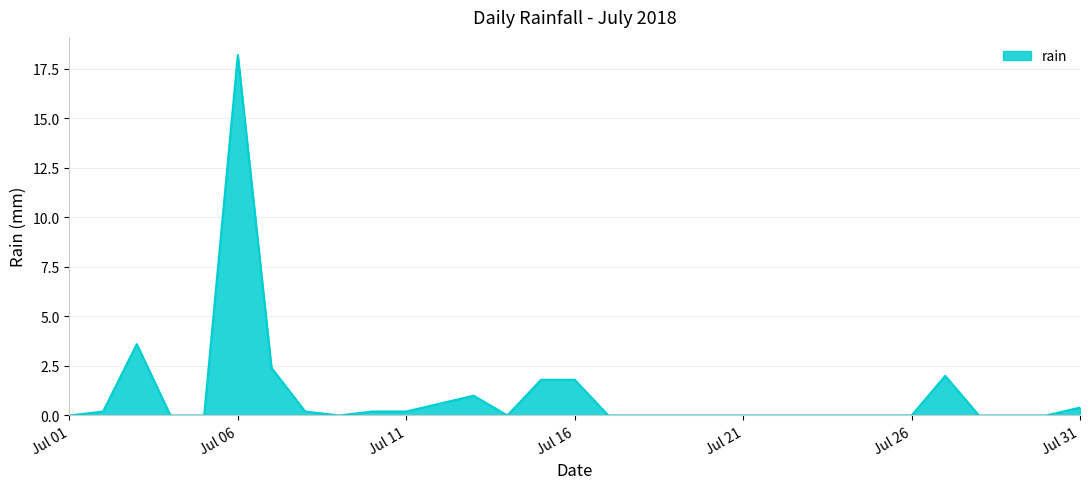

Reading right to left, extract all data points from this chart.

0.4	0.0	0.0	0.0	2.0	0.0	0.0	0.0	0.0	0.0	0.0	0.0	0.0	0.0	0.0	1.8	1.8	0.0	1.0	0.6	0.2	0.2	0.0	0.2	2.4	18.2	0.0	0.0	3.6	0.2	0.0